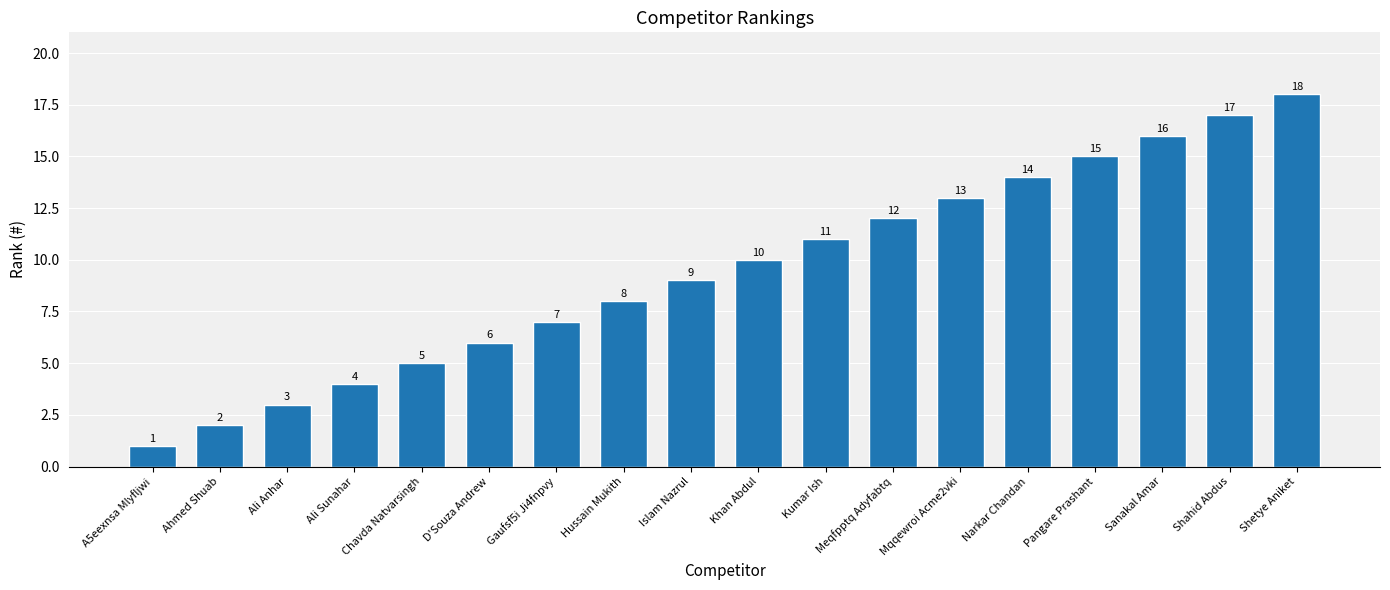

What value does the data have at Ali Sunahar, to the nearest 5?

5